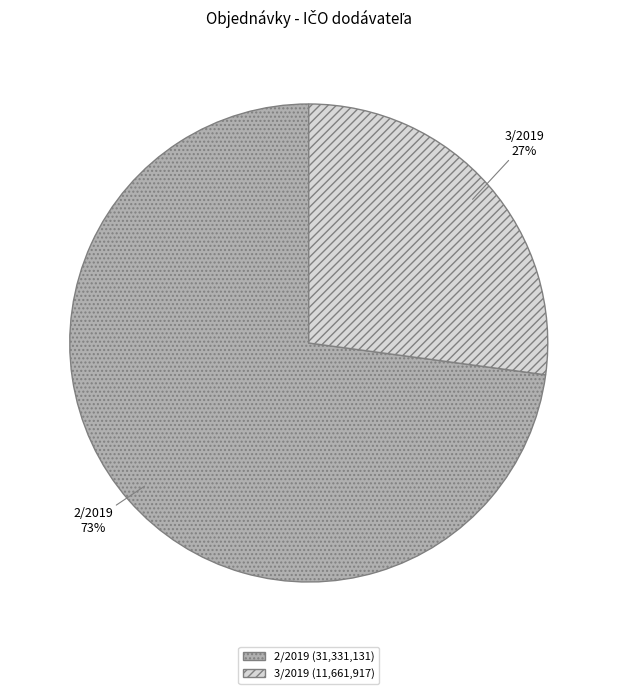

How many slices are in this pie chart?

2